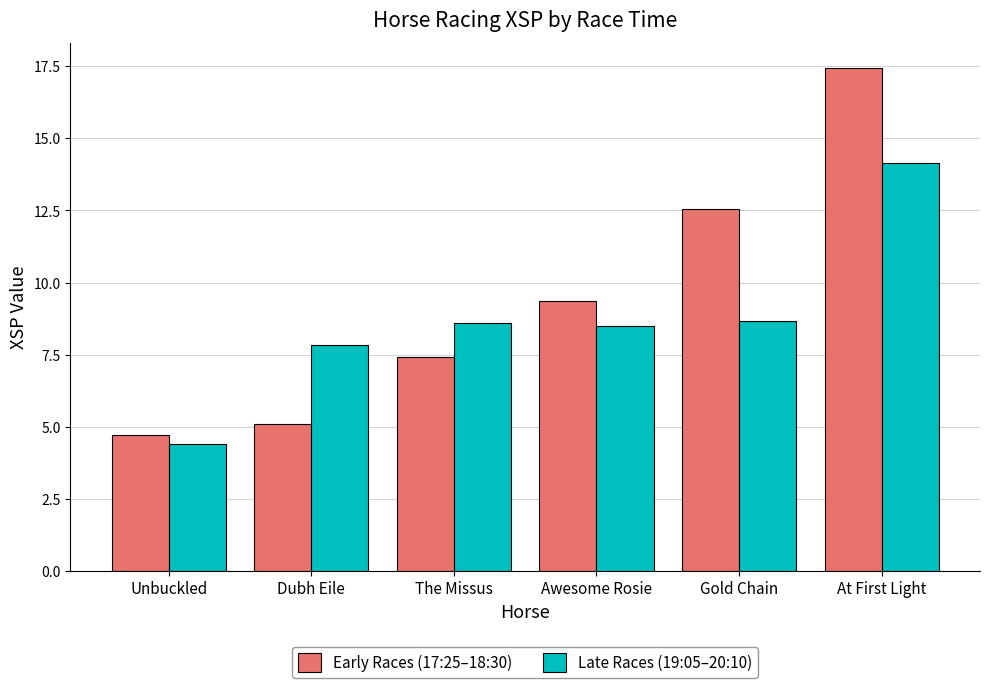

How many data points does each series have?

6